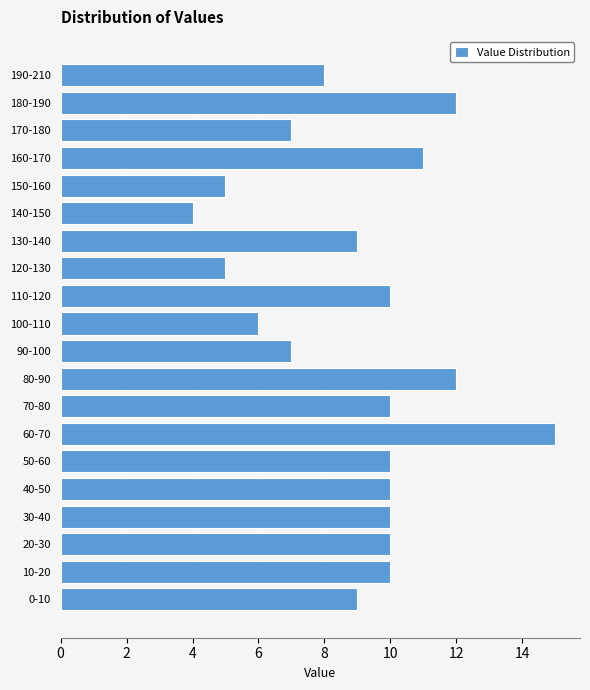

Reading top to bottom, list all the values displayed in this chart.

190-210=8	180-190=12	170-180=7	160-170=11	150-160=5	140-150=4	130-140=9	120-130=5	110-120=10	100-110=6	90-100=7	80-90=12	70-80=10	60-70=15	50-60=10	40-50=10	30-40=10	20-30=10	10-20=10	0-10=9